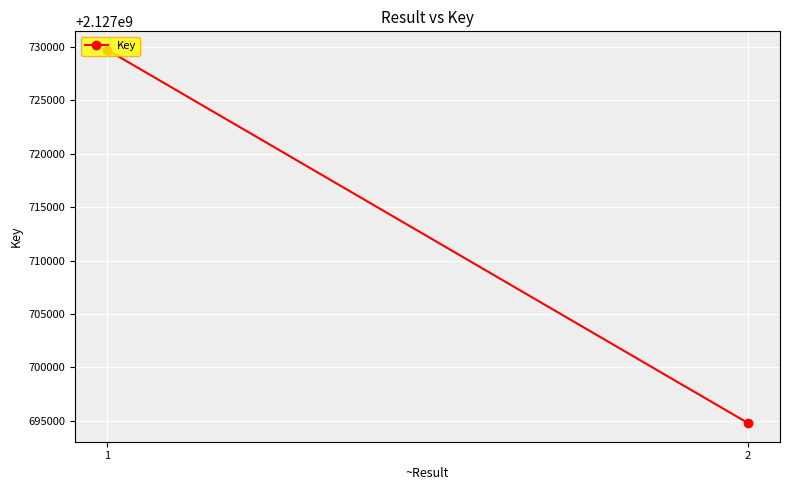

What is the greatest value displayed?

2127729722